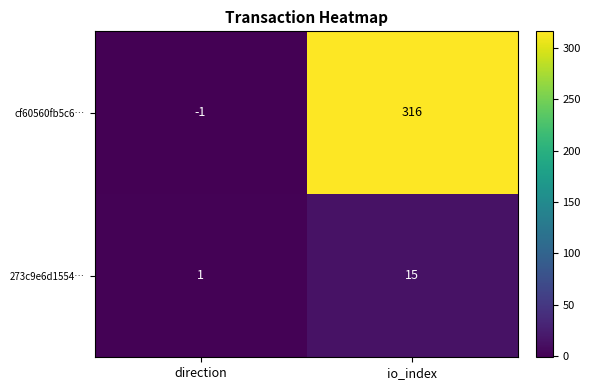

True or false: cf60560fb5c6… has a value of -1 at direction.

True